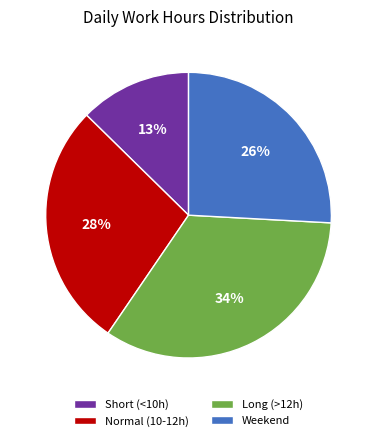

Which slice is the largest?

Long (>12h)